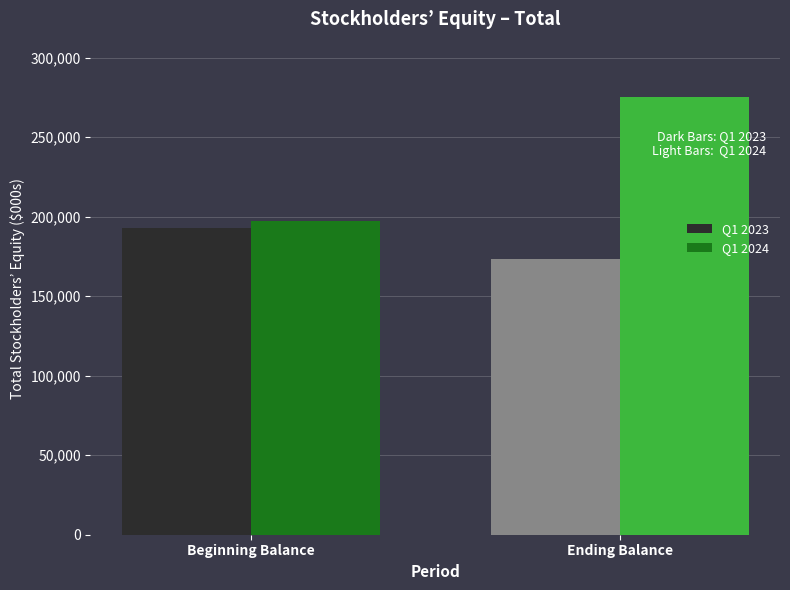

Between Beginning Balance and Ending Balance, which series saw the biggest shift?

Q1 2024